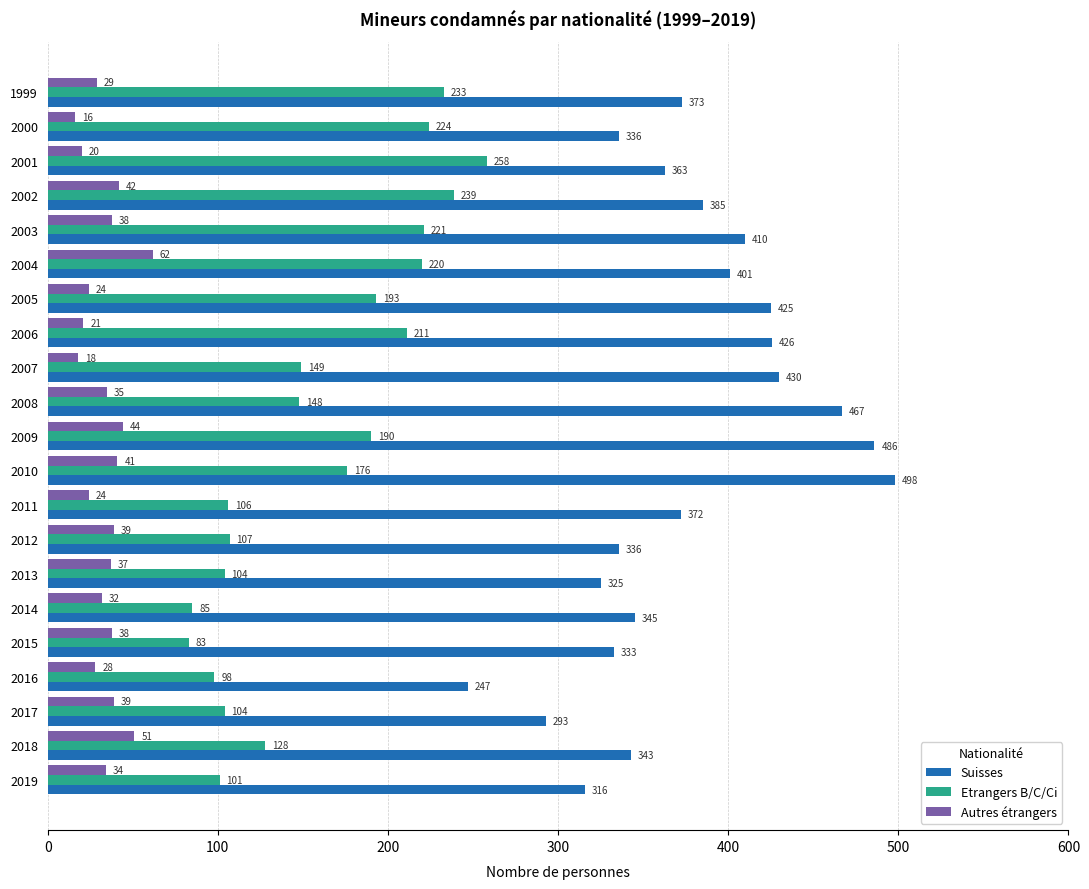

What is the maximum value for Etrangers B/C/Ci?

258